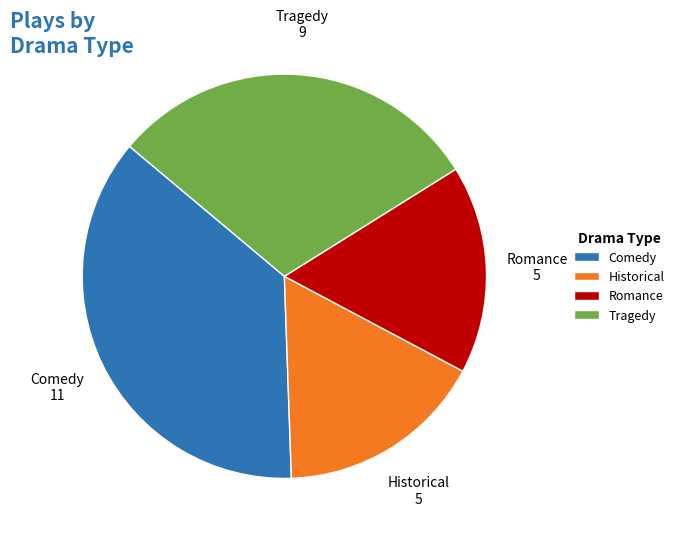

The Comedy slice represents 37% of the pie. True or false?

True